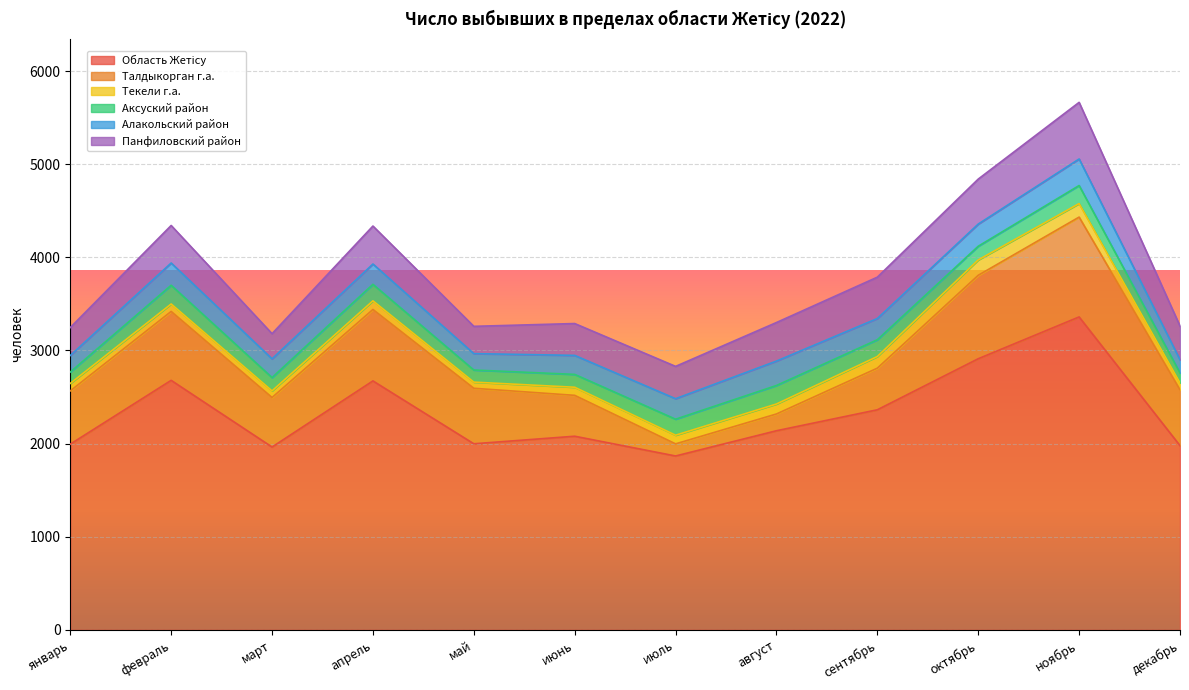

Where is the first local maximum for Талдыкорган г.а.?

февраль